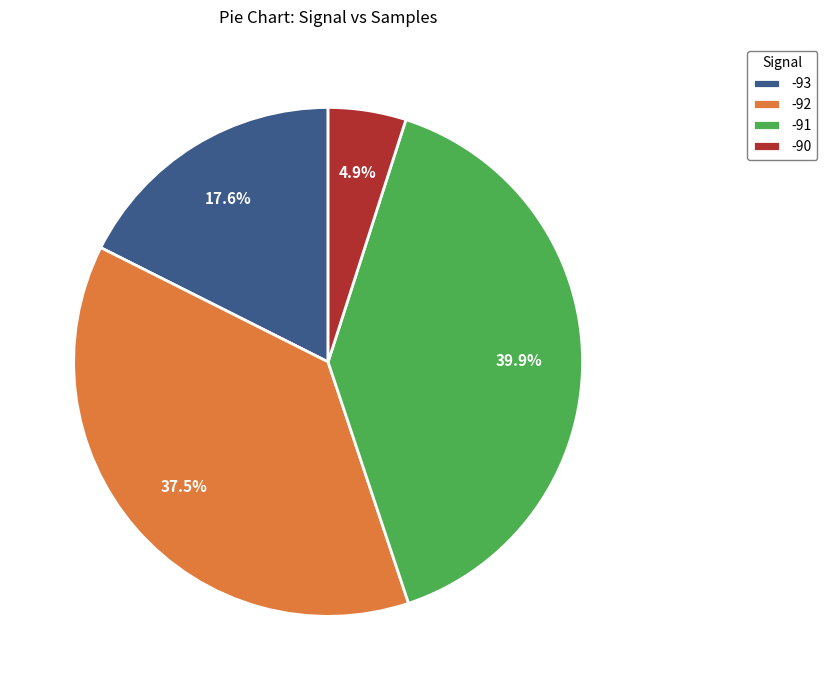

Is there a majority slice in this chart?

No